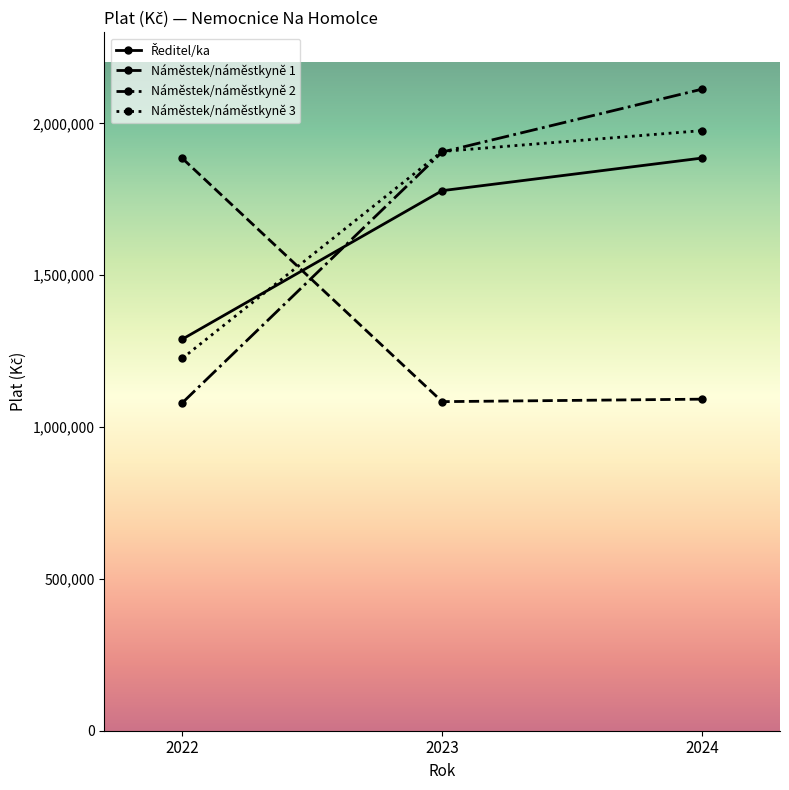

What is the value of the Náměstek/náměstkyně 3 point at the 2nd from the left?

1907666